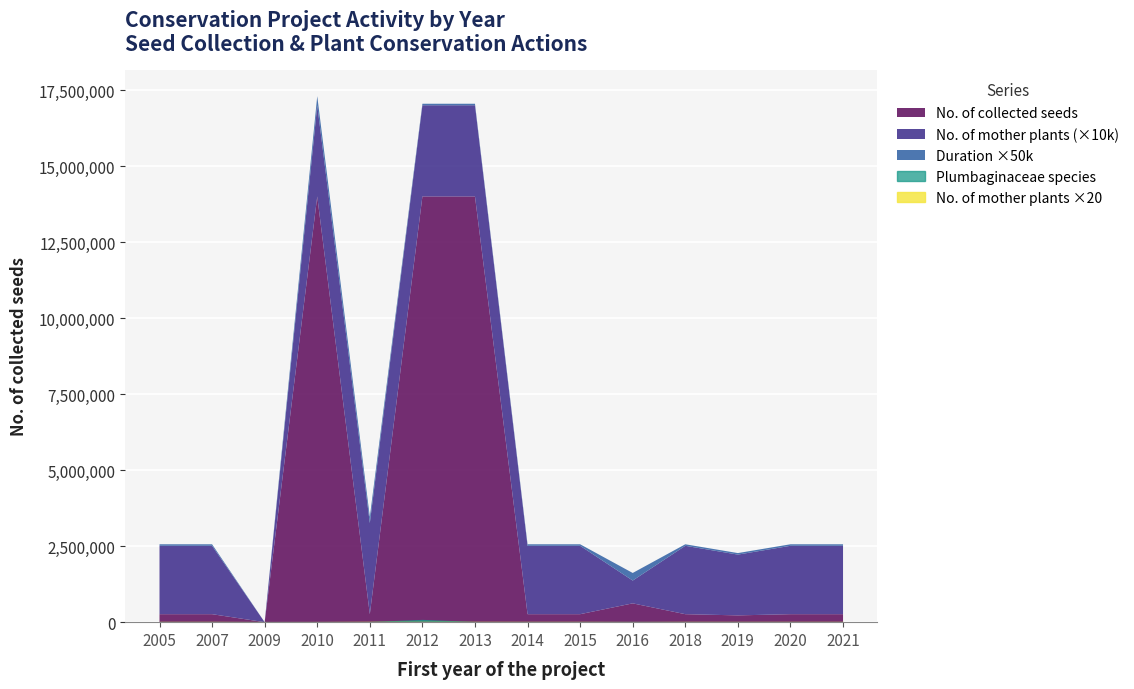

True or false: No. of collected seeds and Additional Institution - NGOs cross at least once.

False